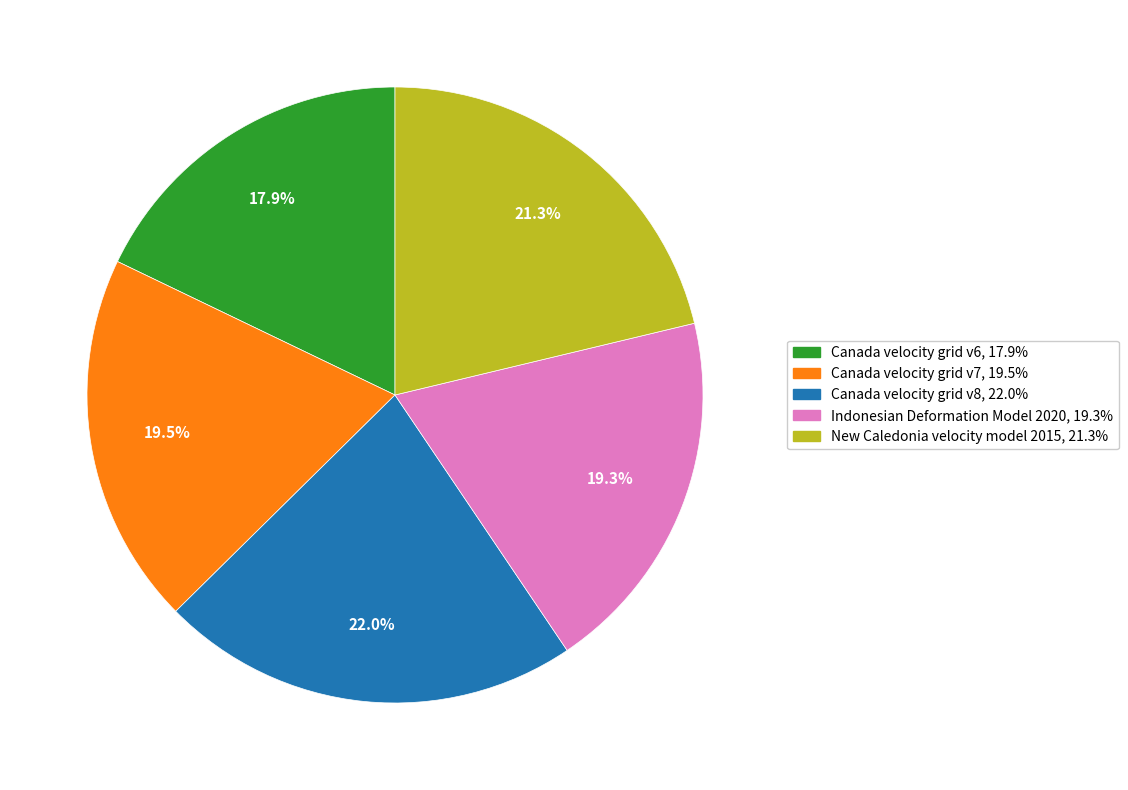

Approximately how many times larger is the value at Canada velocity grid v8 compared to Canada velocity grid v6?

1.2